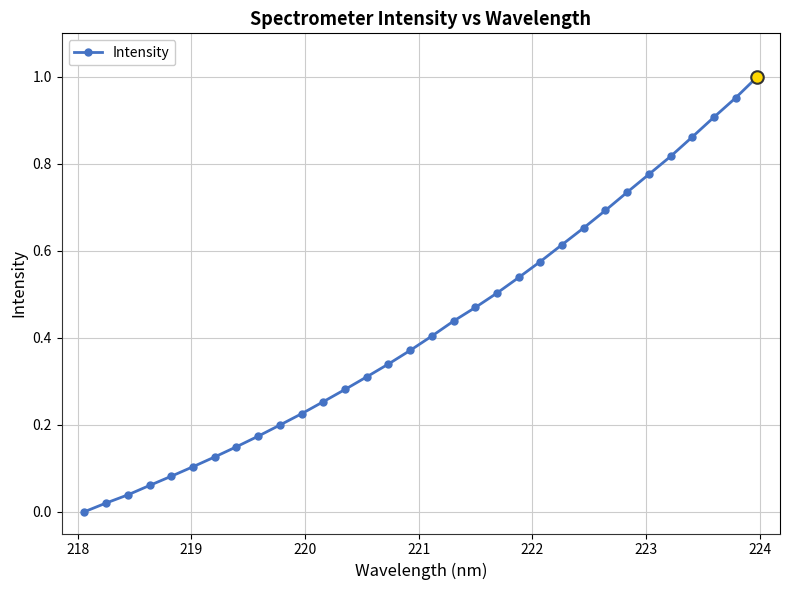

Is this an area chart (filled region under the line)?

No